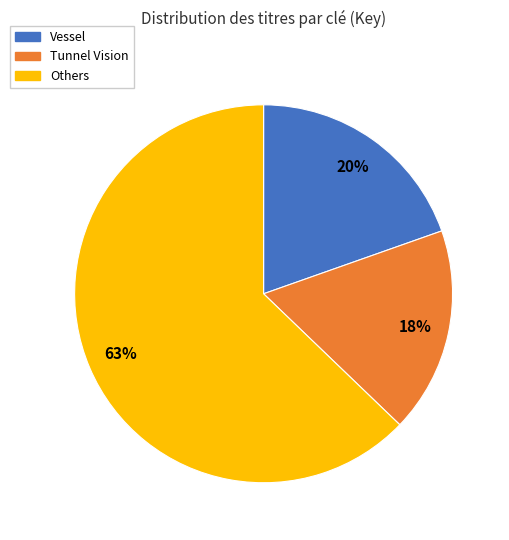

Do Vessel and Tunnel Vision together represent more than half of the pie?

No